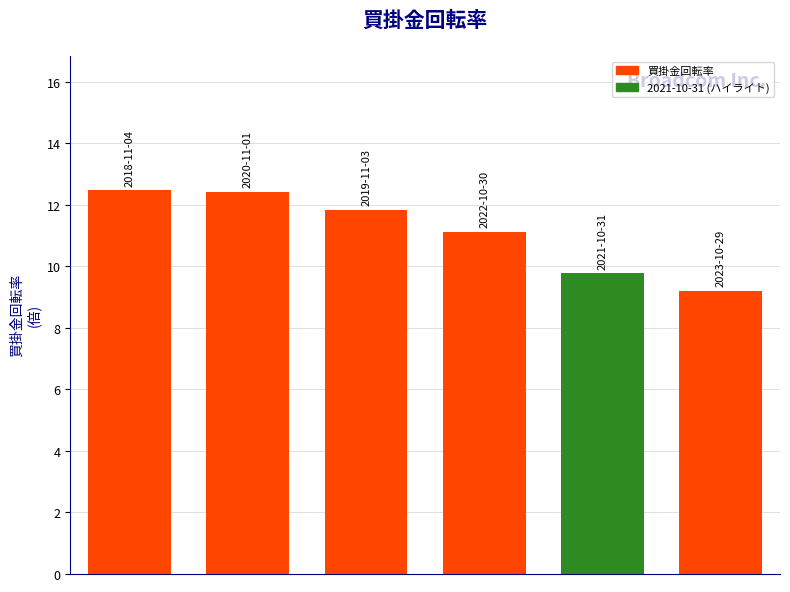

What is the value of the 2nd bar from the left?

12.4